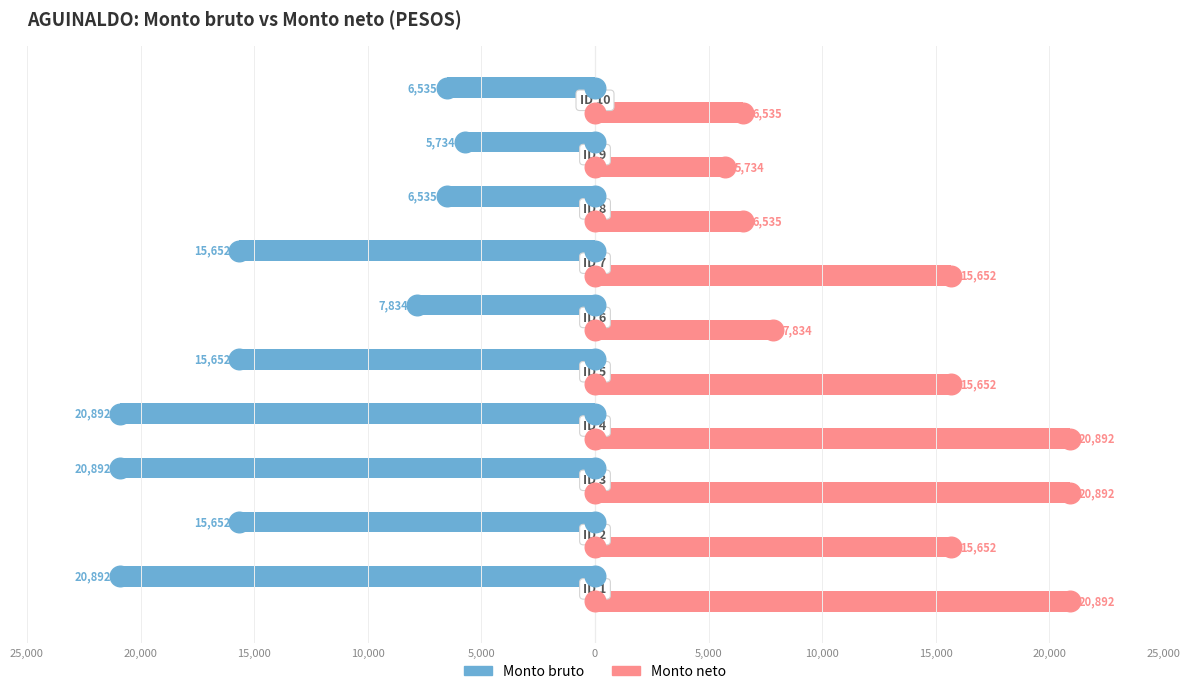

Which series contains the lowest Y value?

Monto bruto